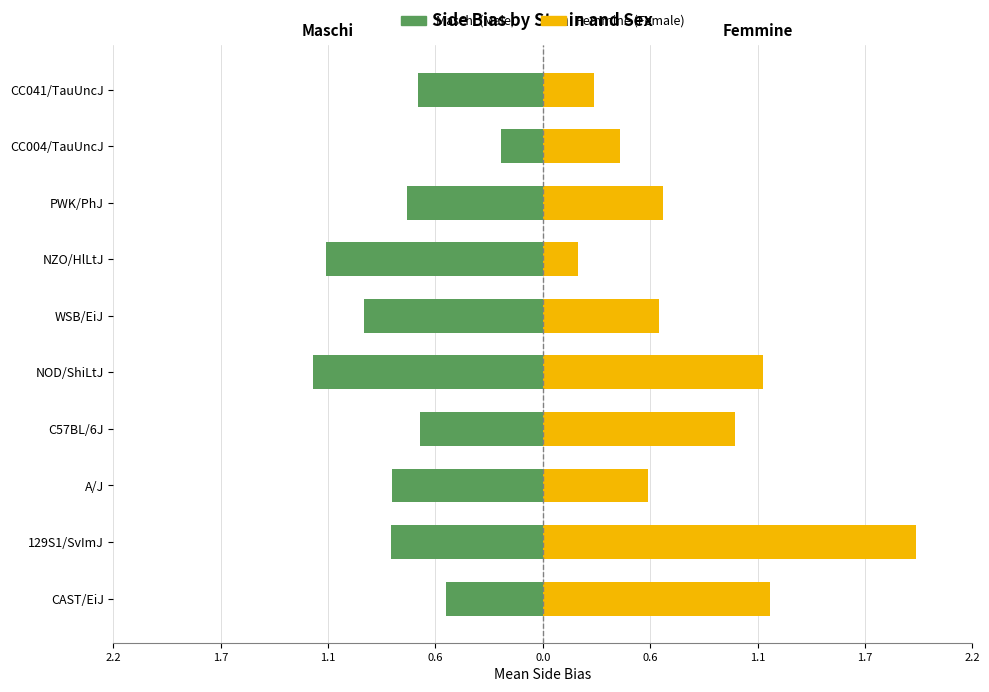

Between NOD/ShiLtJ and CC041/TauUncJ, which series saw the biggest shift?

Femmine (Female)